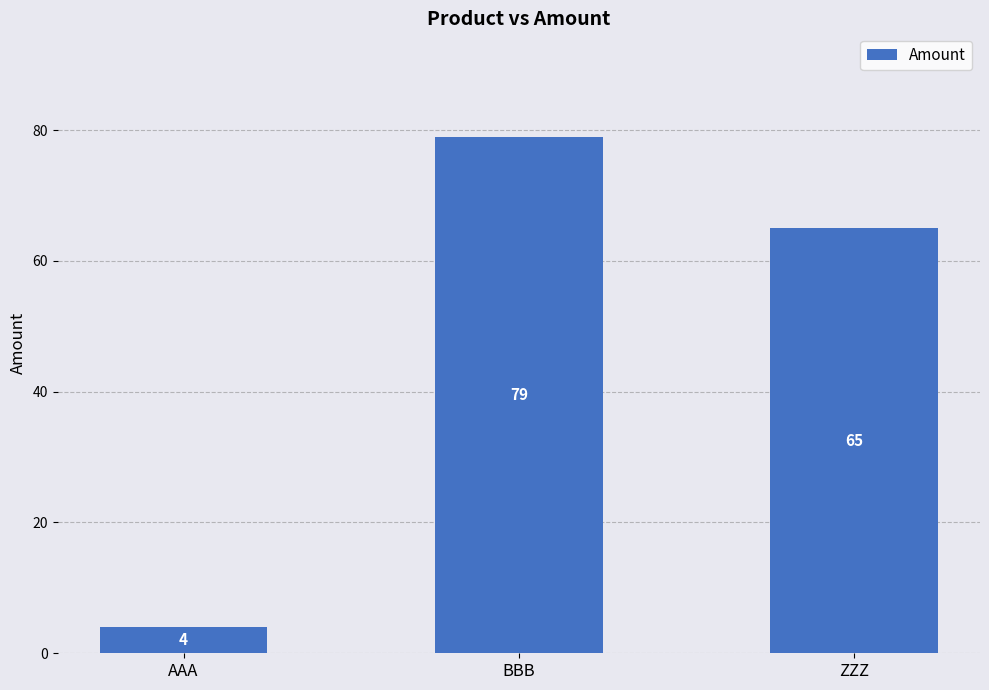

What is the sum of all values?

148